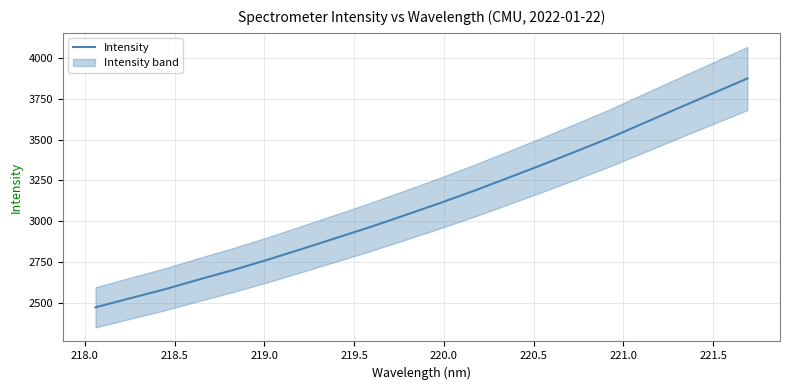

What is the highest value of the Intensity series?

3875.6